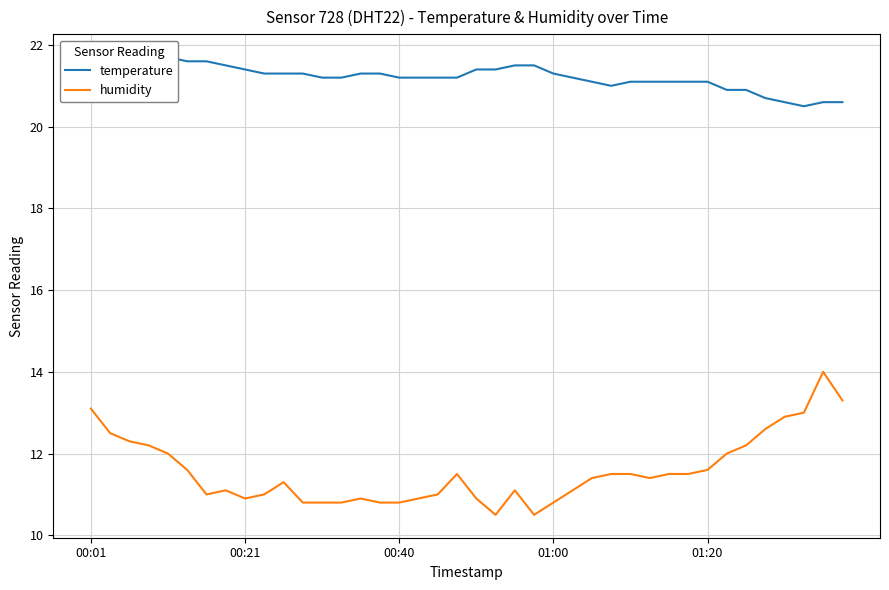

What is the minimum value for humidity?

10.5